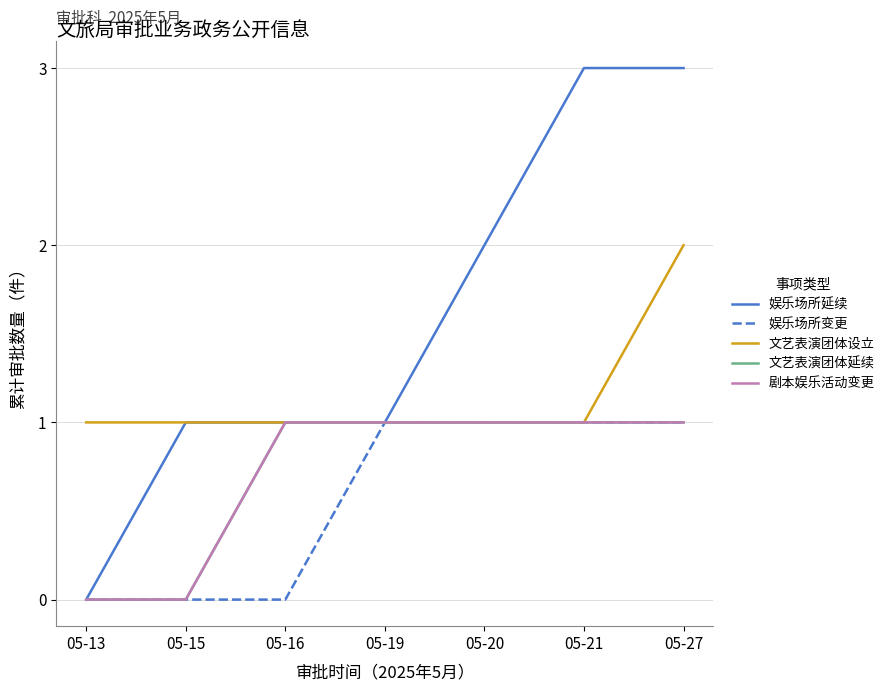

What is the sum of all 娱乐场所变更 values?

4